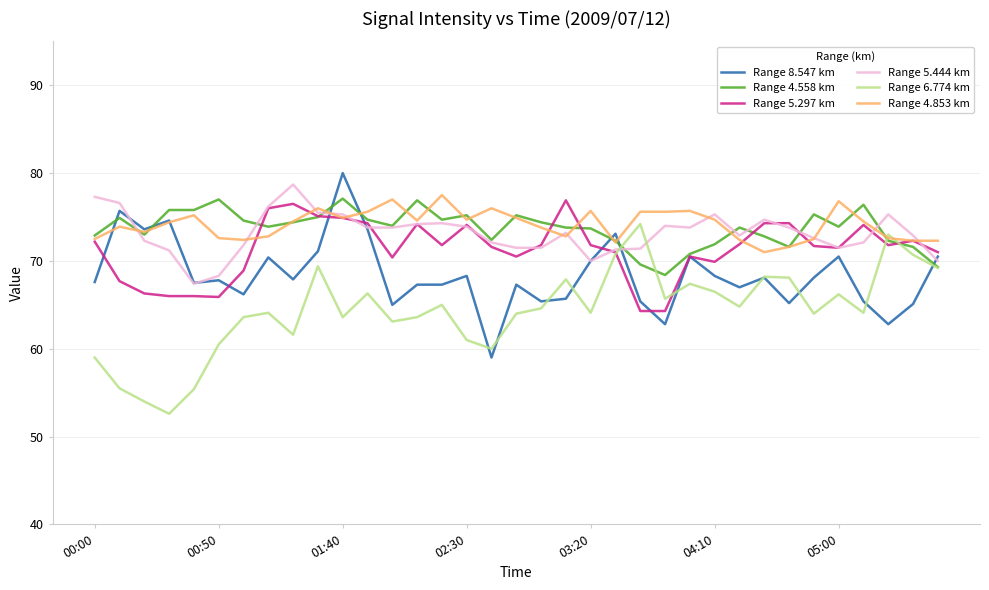

What is the smallest value displayed?

52.6